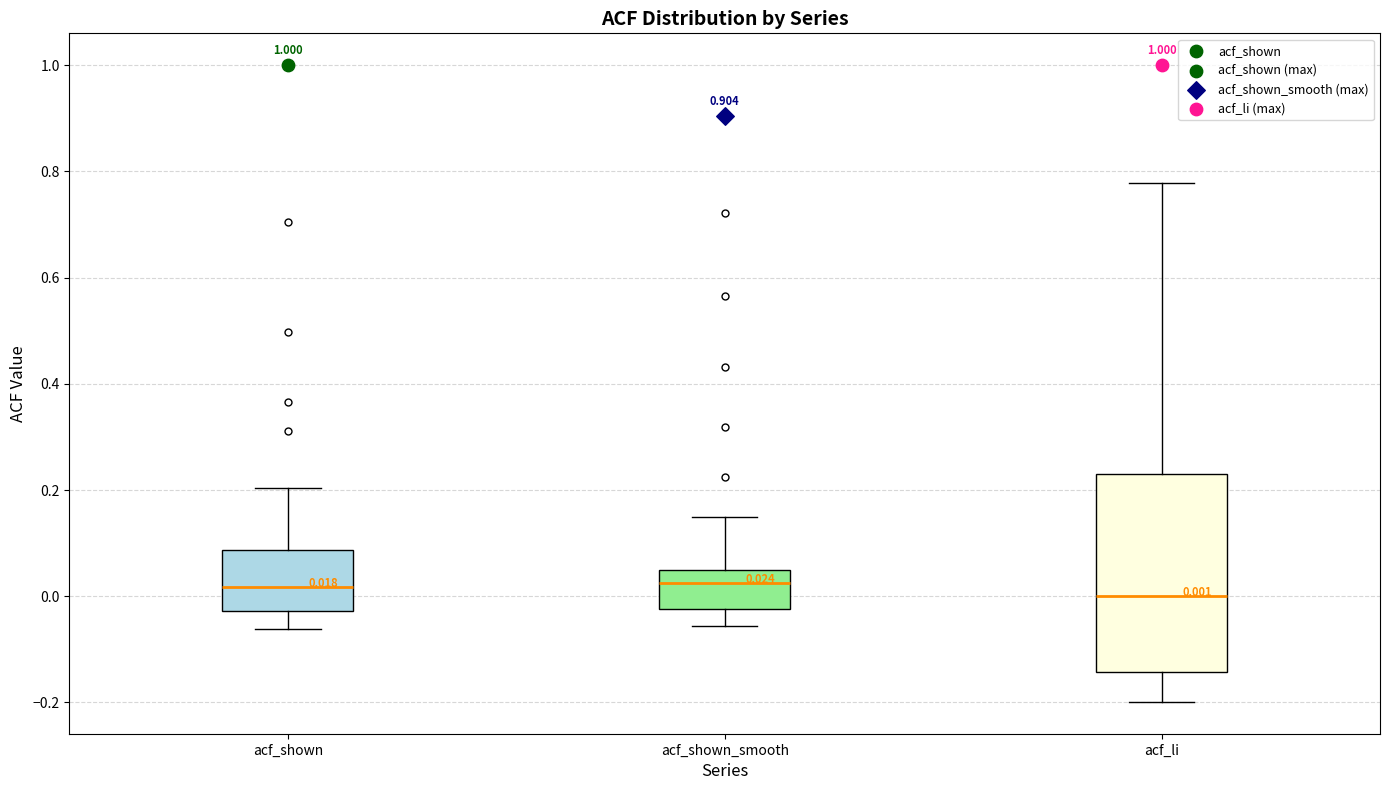

Comparing the boxes themselves (not the whiskers), which one is the tallest?

acf_li